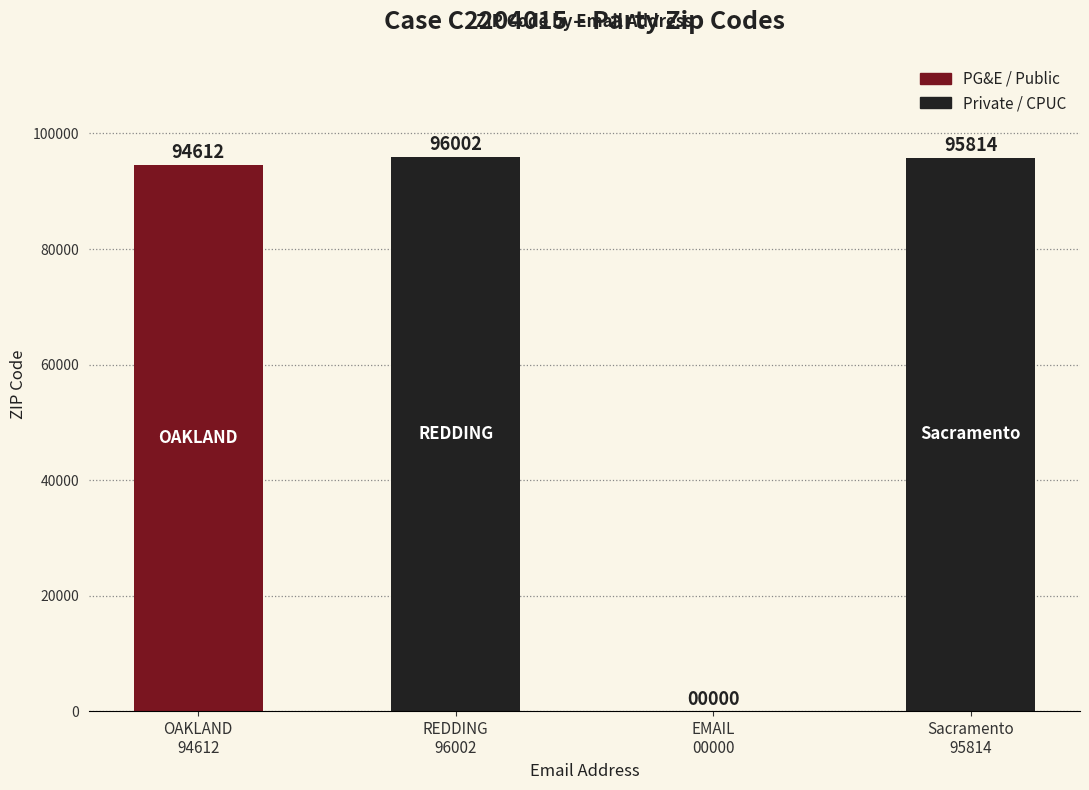

What is the change in value from EMAIL
00000 to Sacramento
95814?

+95814